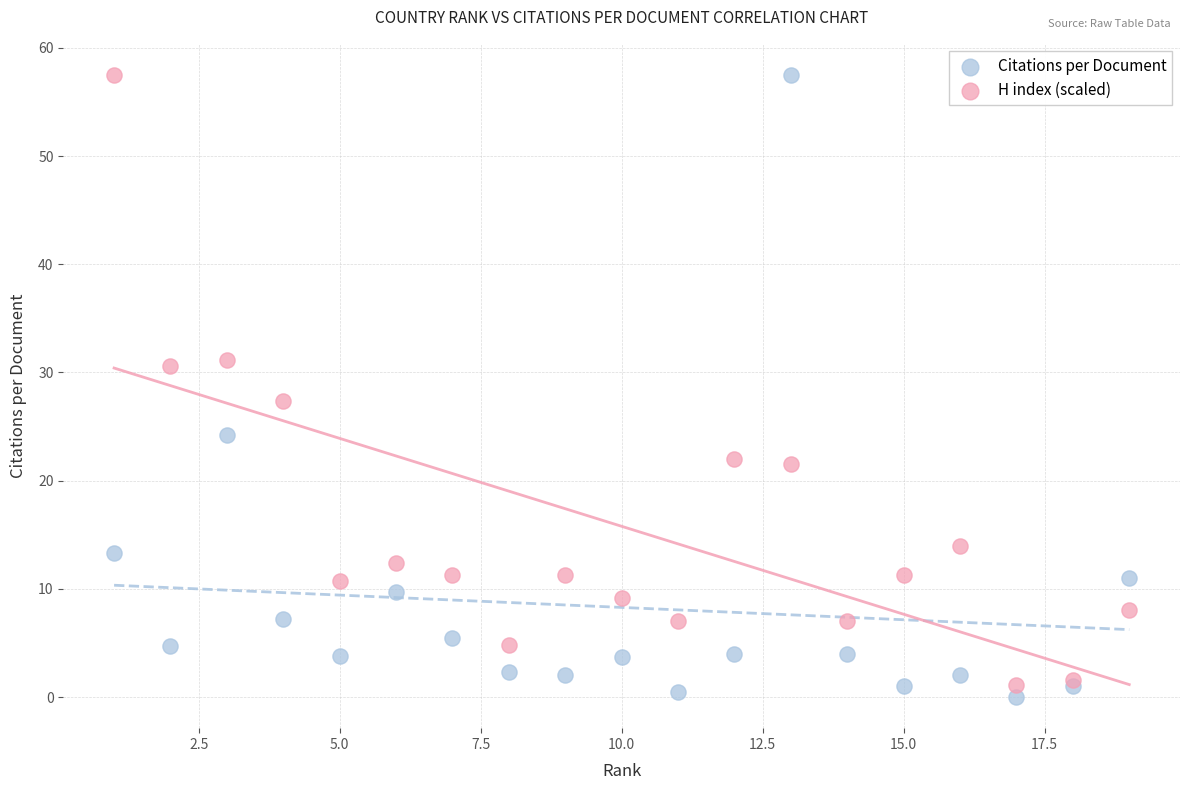

What is the X range (max minus min) for the scatter plot?

18.0